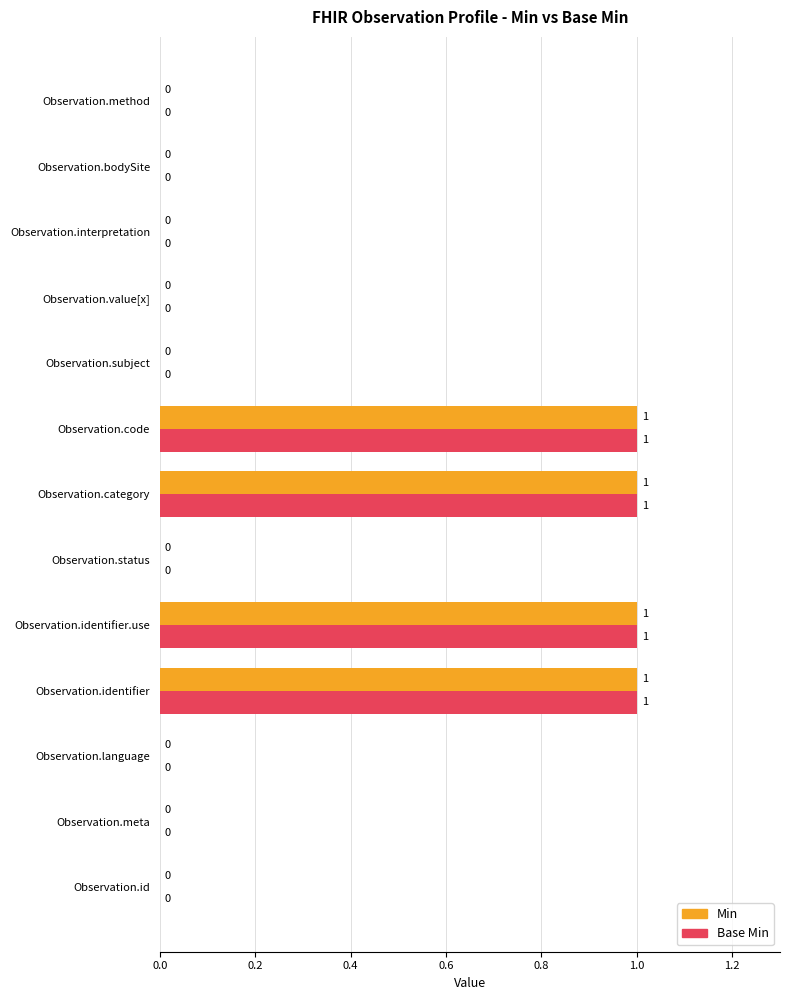

Is the value of Min at Observation.category greater than the value of Base Min at Observation.subject?

Yes